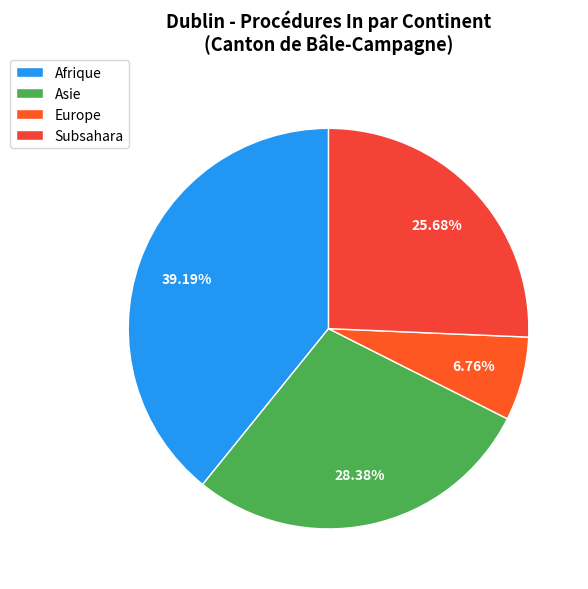

Between Afrique and Subsahara, which is larger?

Afrique